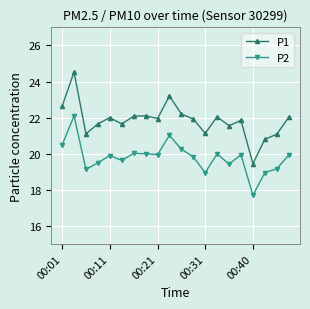

True or false: P2 has more than 2 interior local peaks.

True